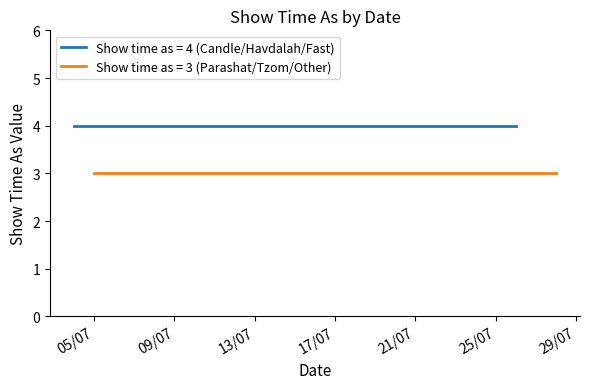

True or false: Show time as (Candle/Fast/Havdalah) and Show time as (Parashat/Tzom/Other) intersect in this chart.

False